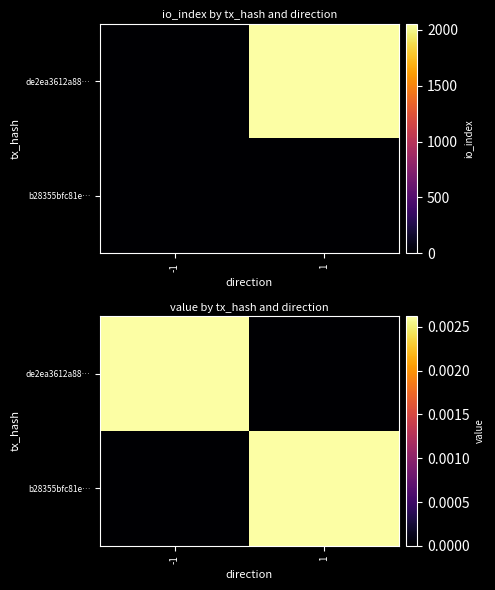

The de2ea3612a88… series shows 0.0 at -1. True or false?

True